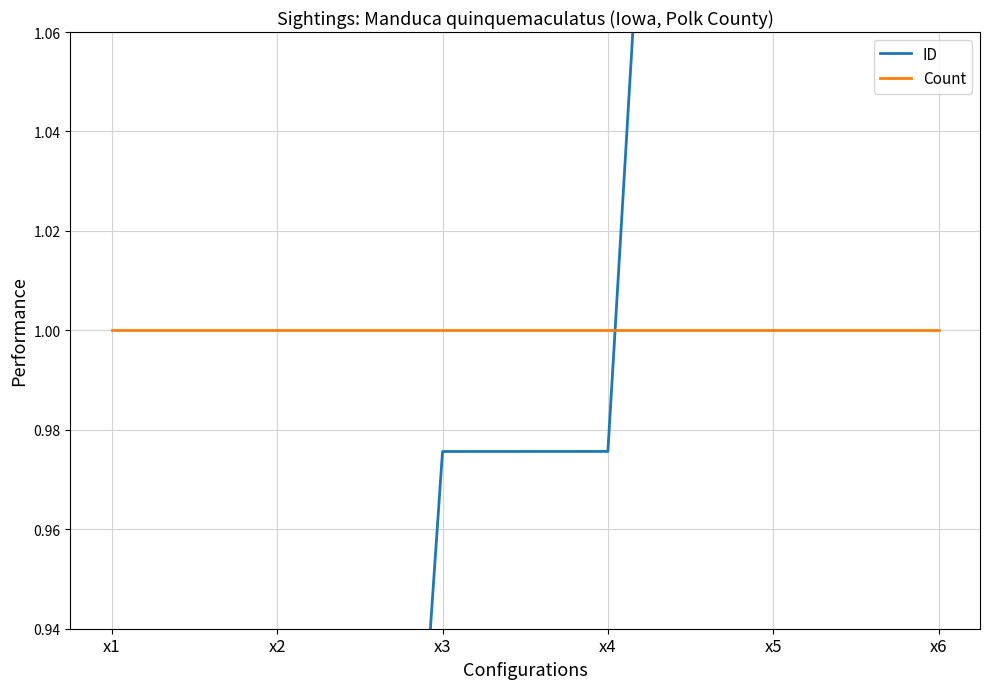

What are all the series names shown in the legend?

ID, Count